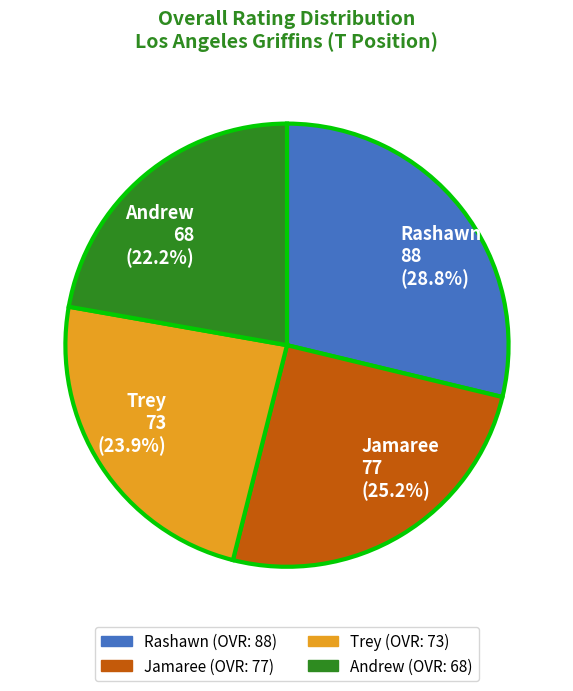

Does Rashawn account for over 50% of the chart?

No